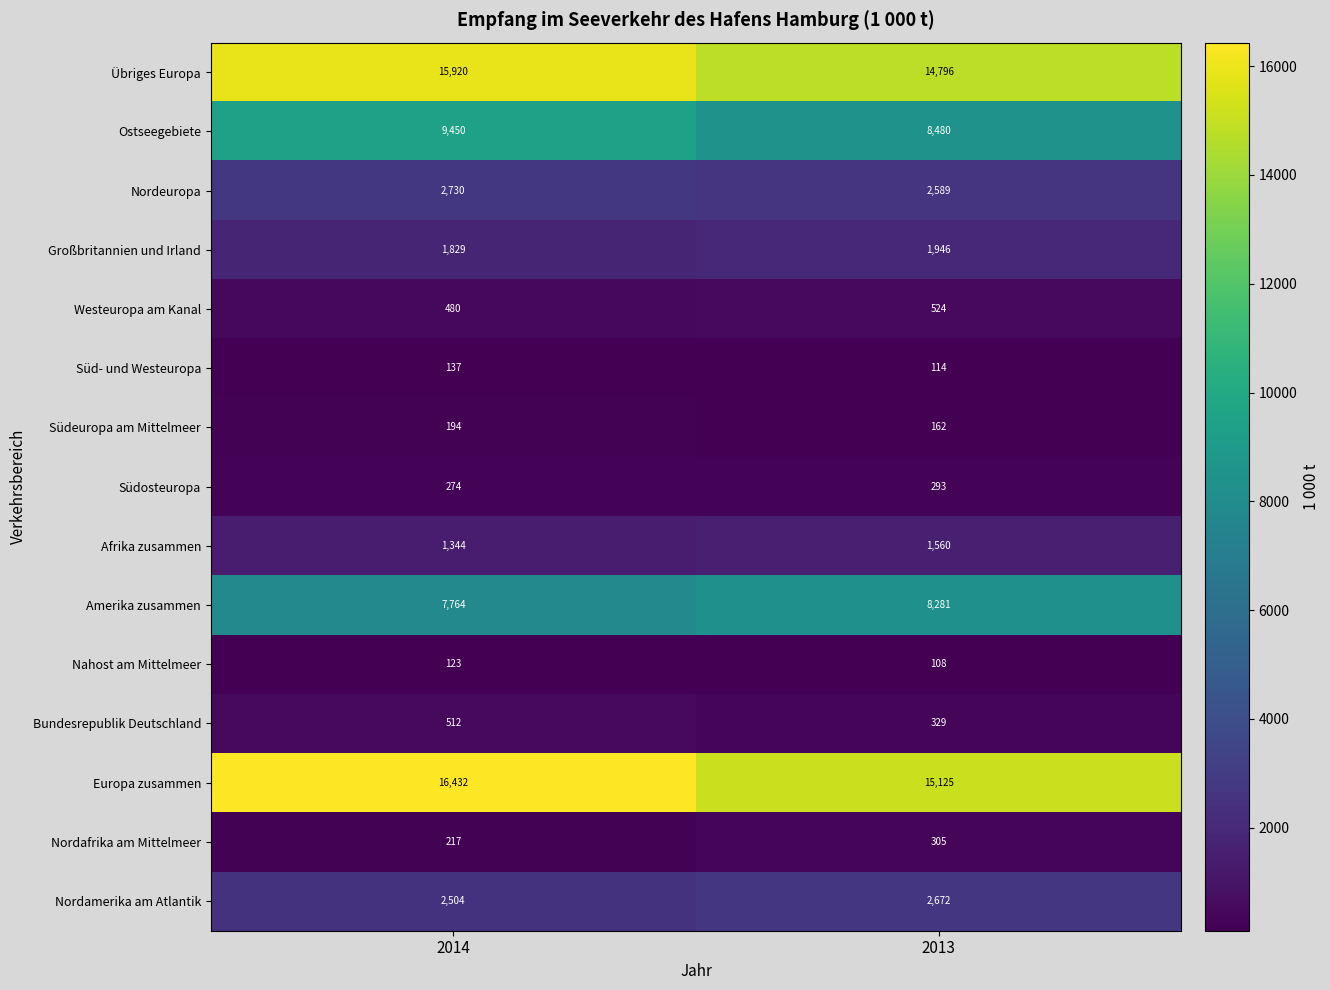

Rank the series by their maximum value, from lowest to highest.

Nahost am Mittelmeer, Süd- und Westeuropa, Südeuropa am Mittelmeer, Südosteuropa, Nordafrika am Mittelmeer, Bundesrepublik Deutschland, Westeuropa am Kanal, Afrika zusammen, Großbritannien und Irland, Nordamerika am Atlantik, Nordeuropa, Amerika zusammen, Ostseegebiete, Übriges Europa, Europa zusammen